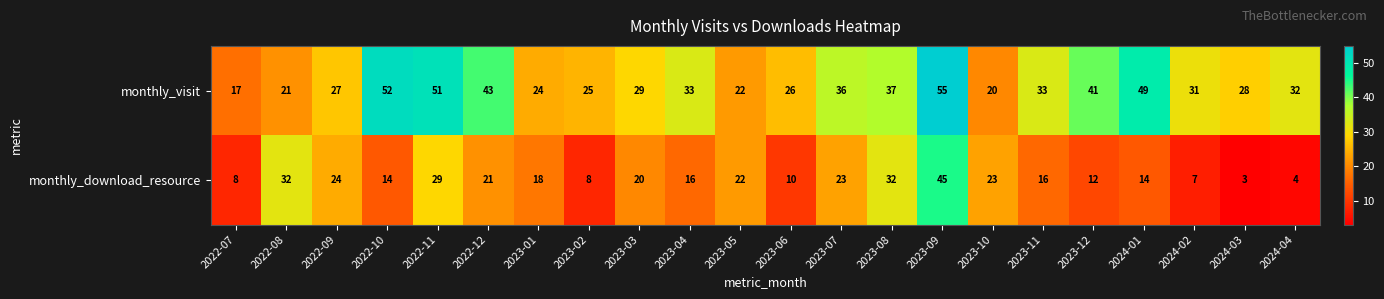

List the series in order of their peak value, highest first.

monthly_visit, monthly_download_resource